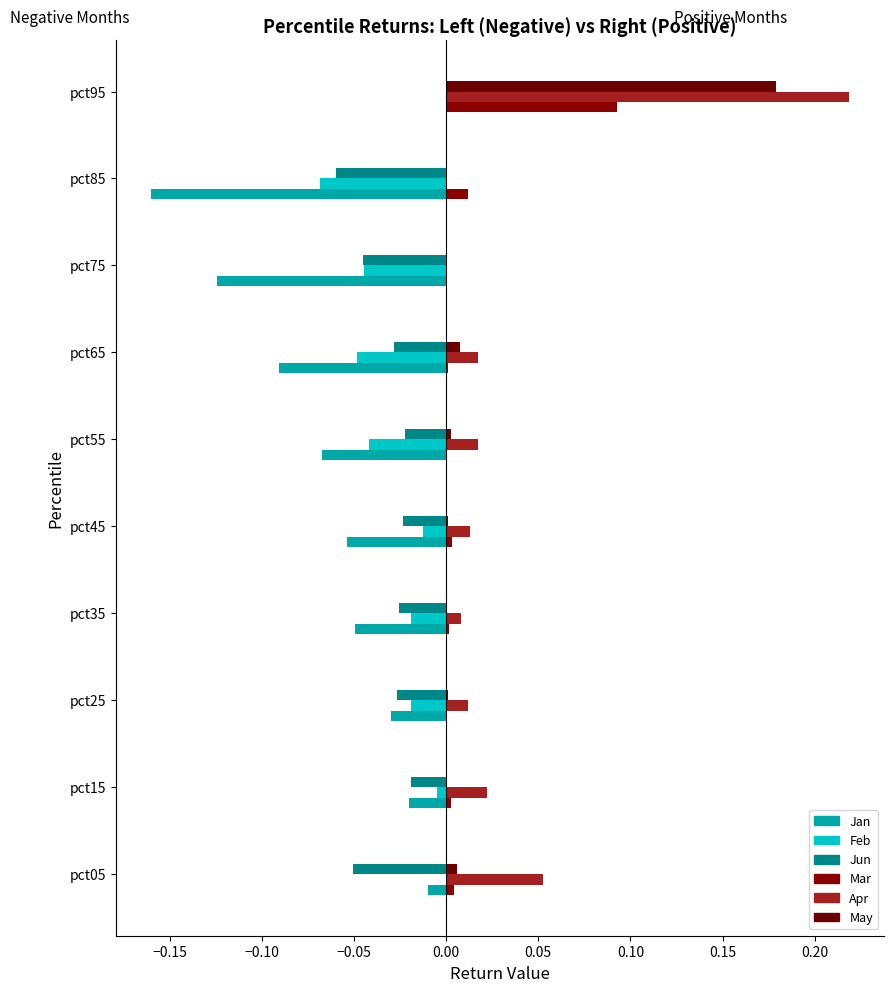

What is the minimum value shown in the chart?

-0.2